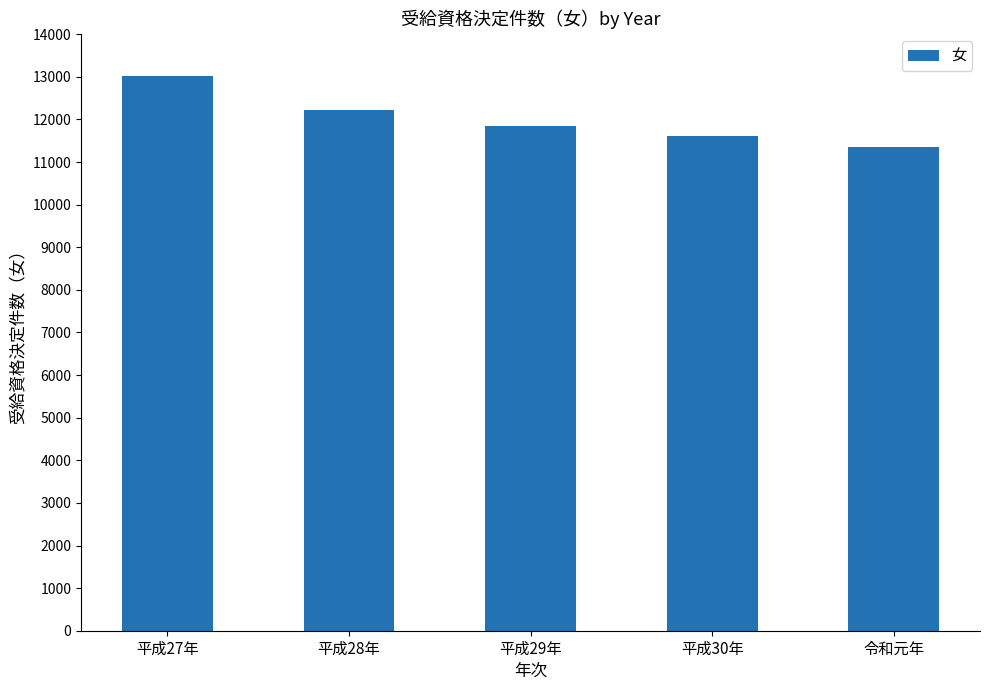

How many values are between 11606 and 12215?

3